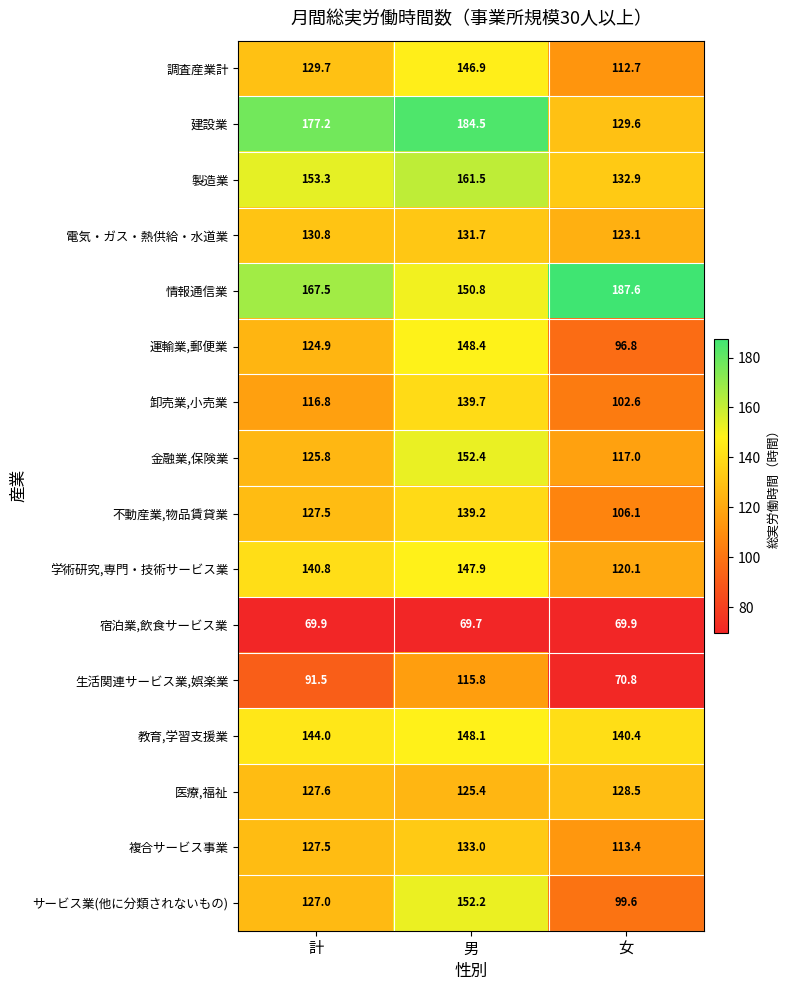

The value of 情報通信業 at 計 is 167.5. True or false?

True